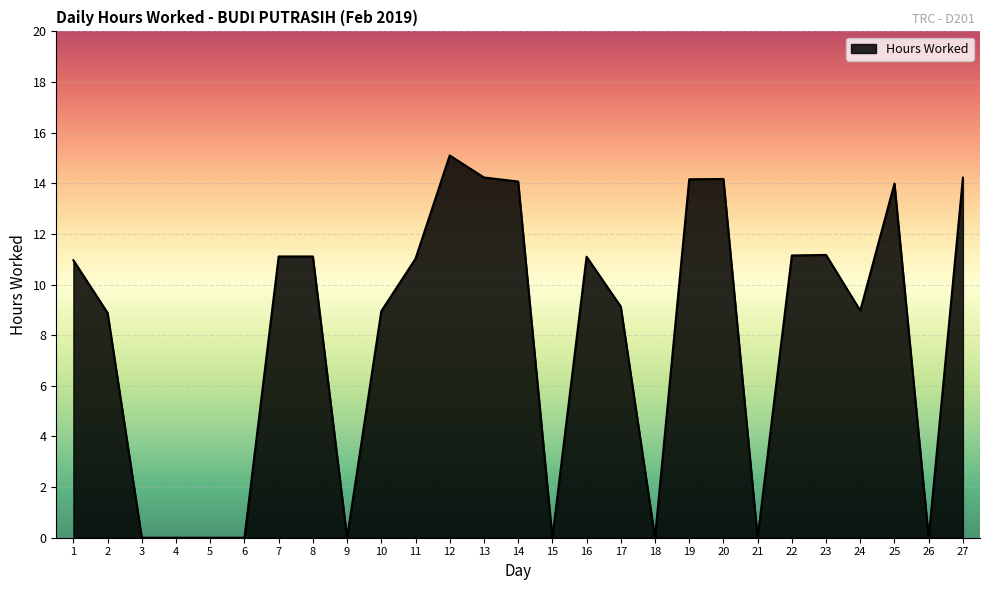

Which category has the highest value across all series?

12